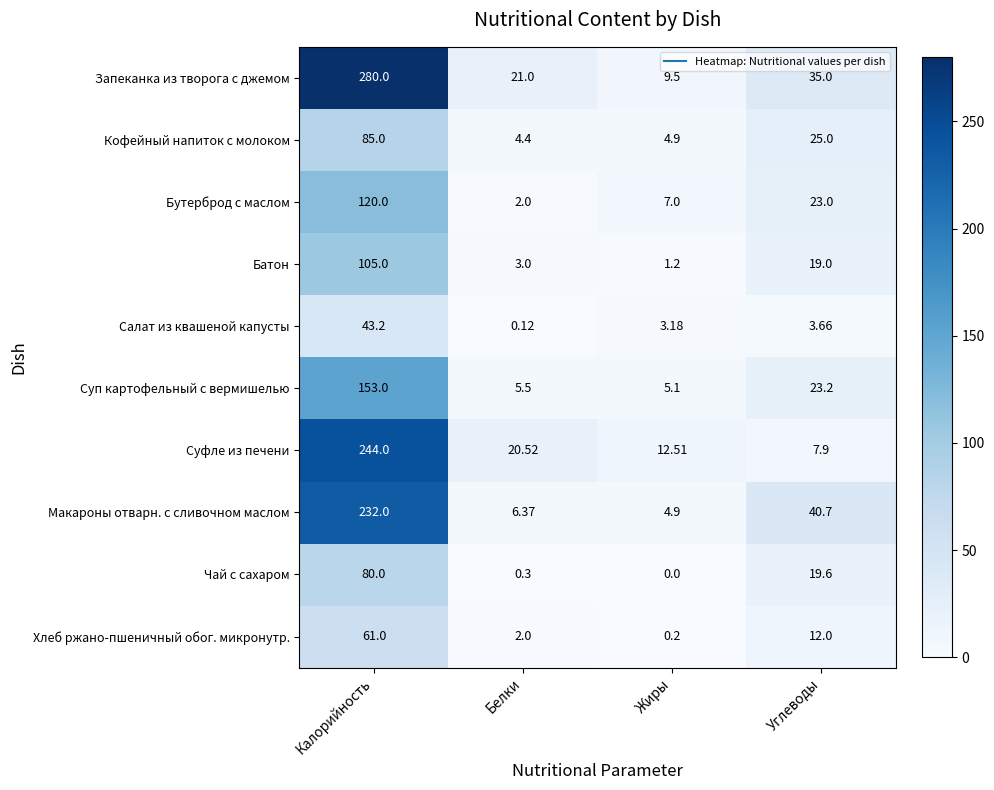

At which label does Салат из квашеной капусты reach its minimum?

Белки